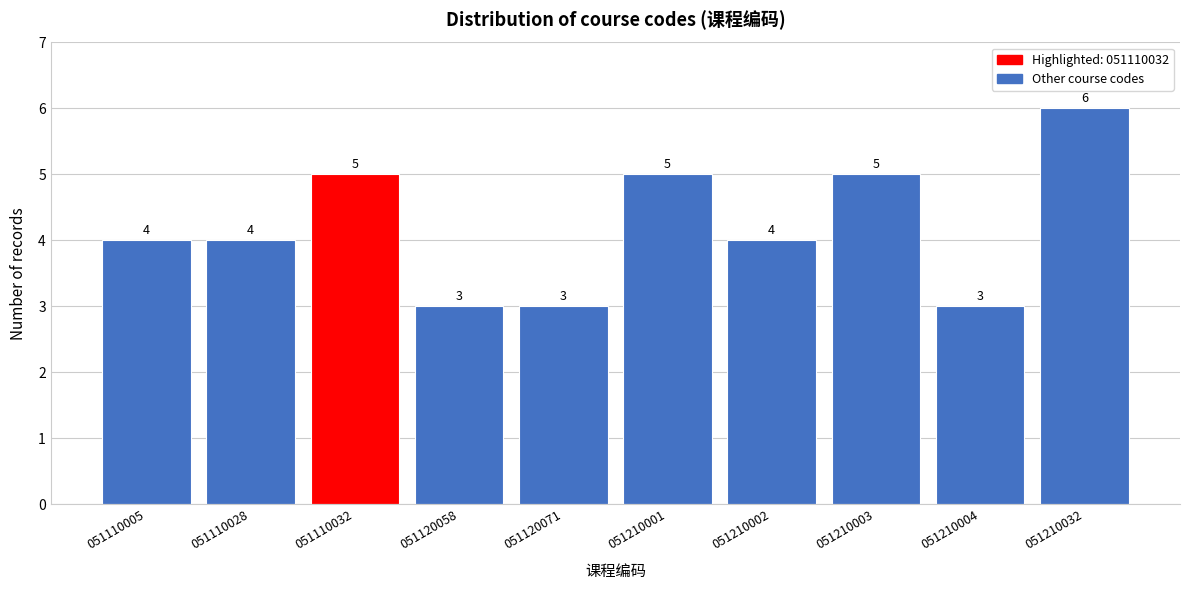

Reading right to left, extract all data points from this chart.

6	3	5	4	5	3	3	5	4	4